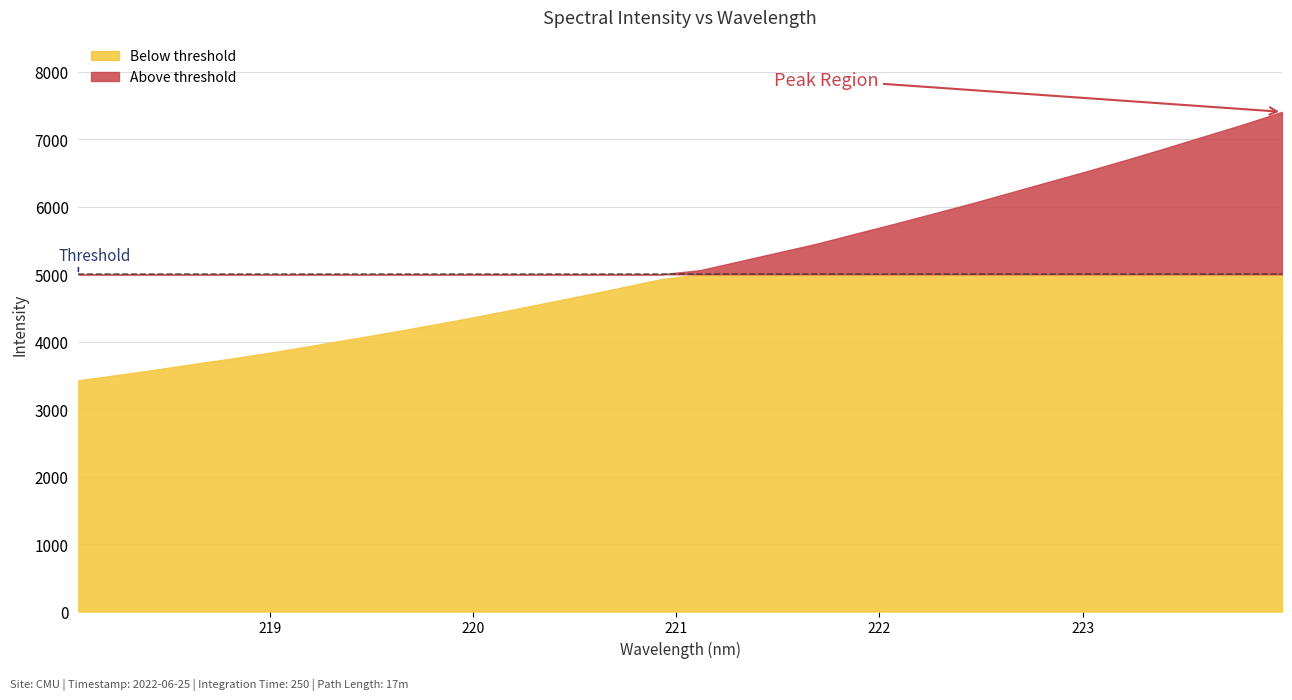

Reading left to right, extract all data points from this chart.

0=3427.9	1=3506.7	2=3587.1	3=3674.1	4=3756.1	5=3844.7	6=3940.4	7=4037.8	8=4136.2	9=4239.6	10=4344.6	11=4455.8	12=4571.6	13=4686.6	14=4806.8	15=4927.6	16=5061.2	17=5191.6	18=5322.6	19=5453.0	20=5601.5	21=5747.7	22=5899.5	23=6052.1	24=6212.3	25=6373.5	26=6534.1	27=6699.5	28=6871.3	29=7047.5	30=7222.6	31=7408.2